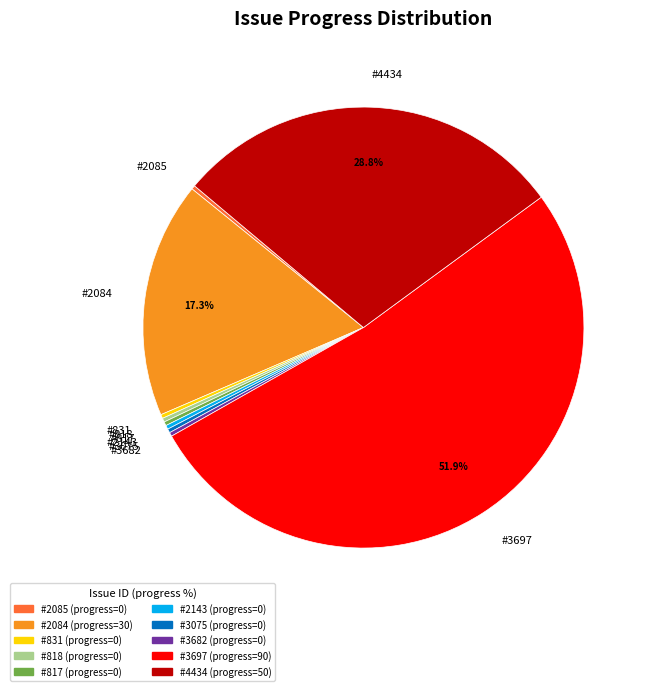

How many segments does this pie chart have?

10